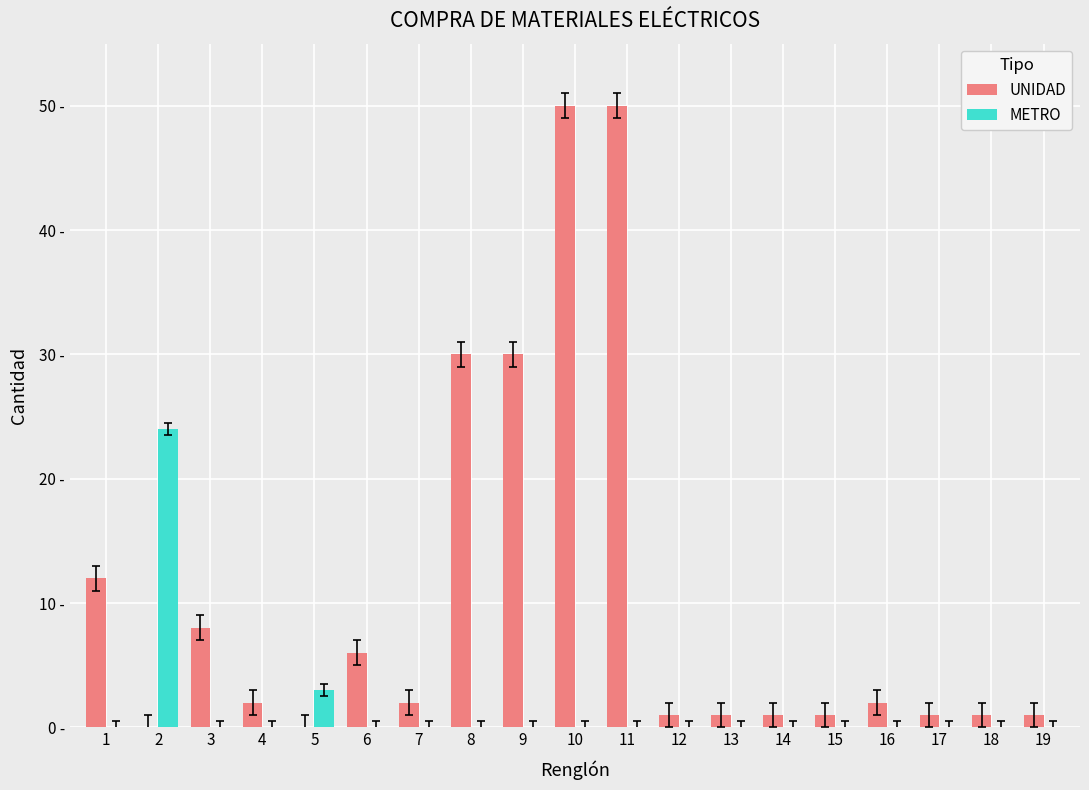

What are all the series names shown in the legend?

UNIDAD, METRO